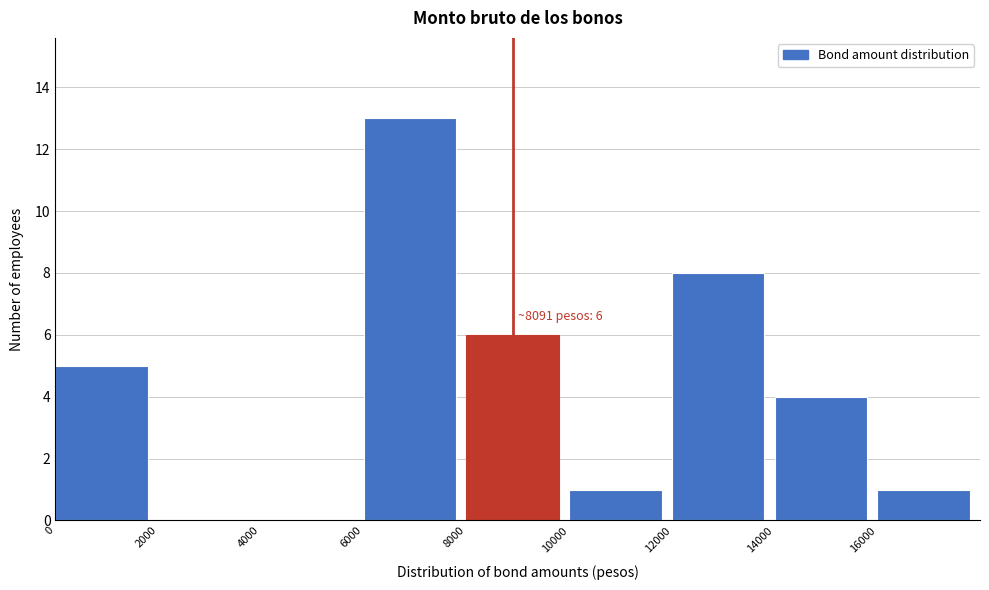

Over which range of the x-axis is the bar tallest?

6000 to 8000